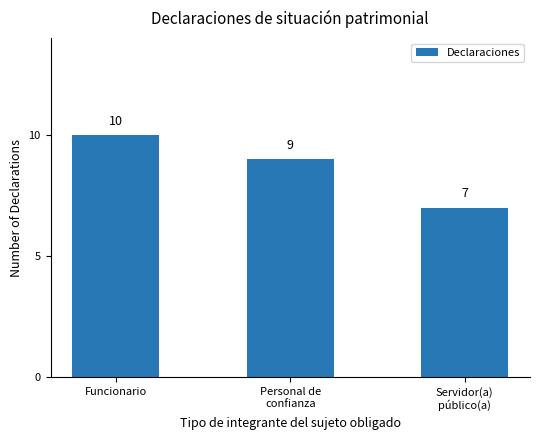

List the labels in order of value, largest first.

Funcionario, Personal de
confianza, Servidor(a)
público(a)